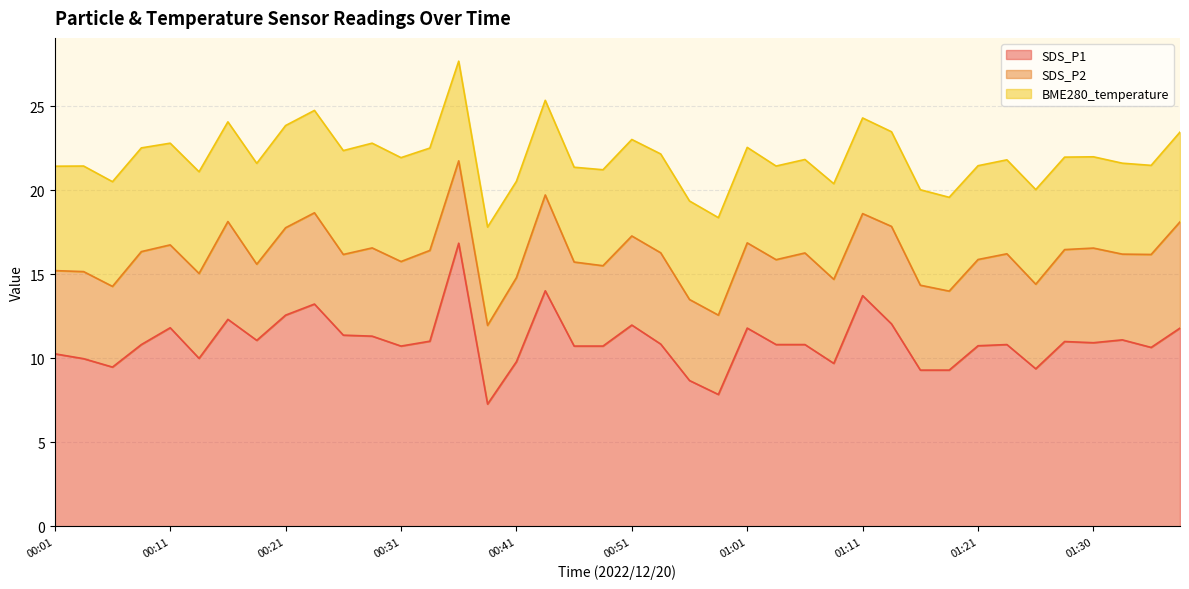

Where is the first local minimum for SDS_P2?

00:06